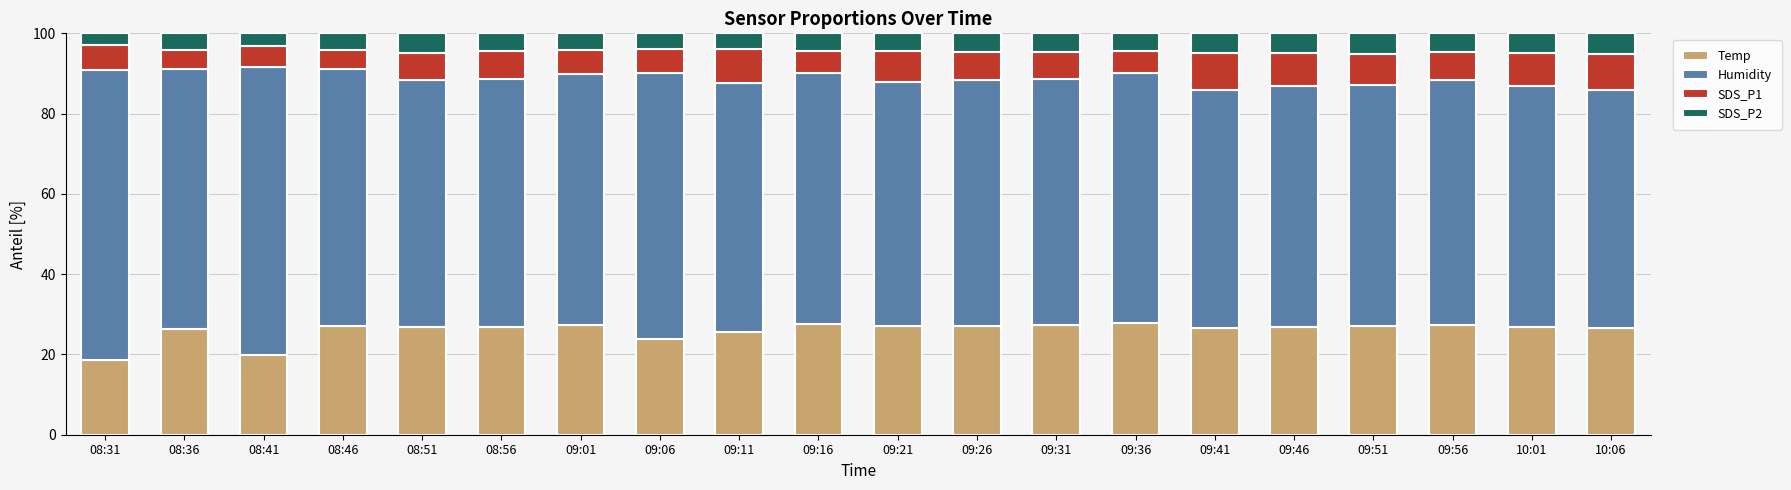

What is the sum of the Temp values at 10:01 and 09:41?

53.5